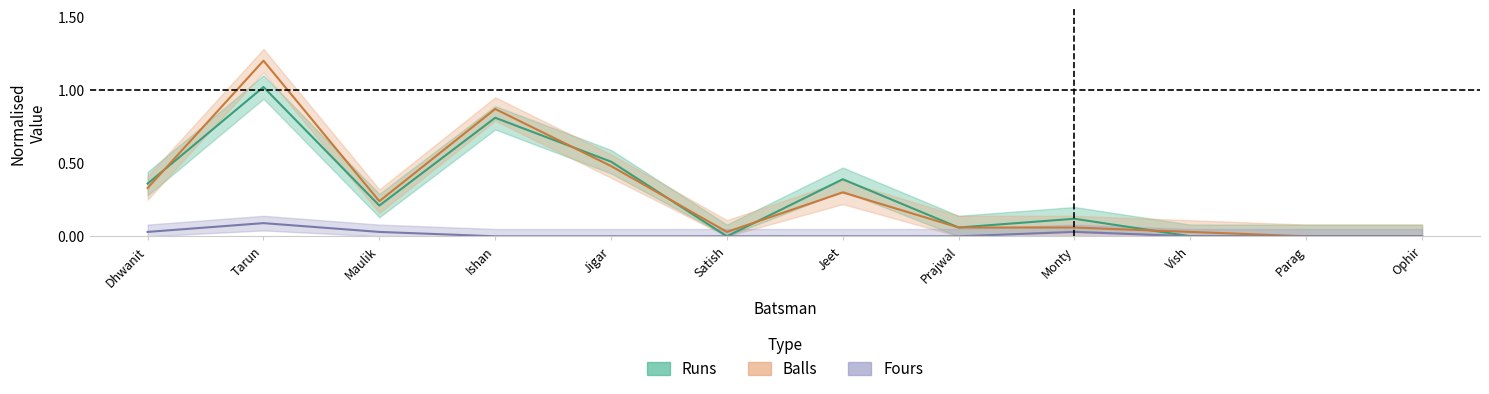

Reading left to right, transcribe all the data shown in this chart.

Runs: 0.4	1.0	0.2	0.8	0.5	0.0	0.4	0.1	0.1	0.0	0.0	0.0
Balls: 0.3	1.2	0.2	0.9	0.5	0.0	0.3	0.1	0.1	0.0	0.0	0.0
Fours: 0.0	0.1	0.0	0.0	0.0	0.0	0.0	0.0	0.0	0.0	0.0	0.0